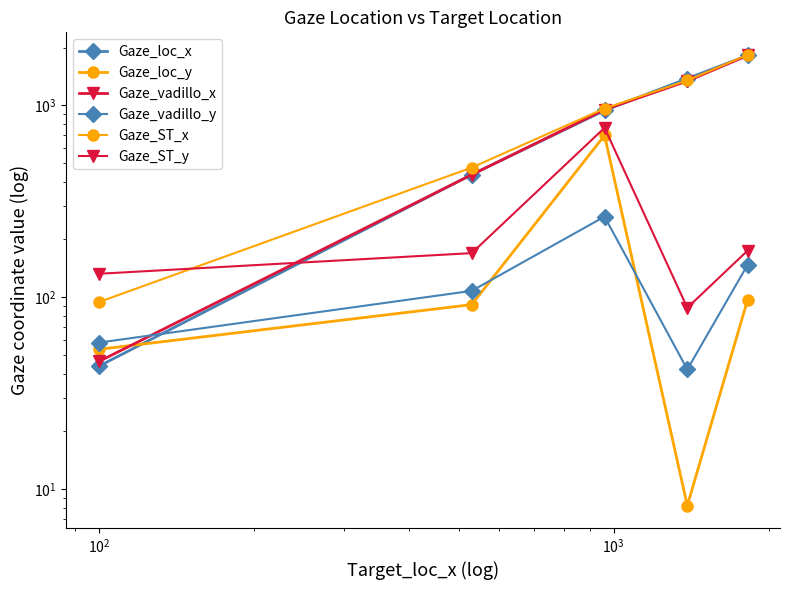

True or false: Gaze_vadillo_y and Gaze_ST_y cross at least once.

False